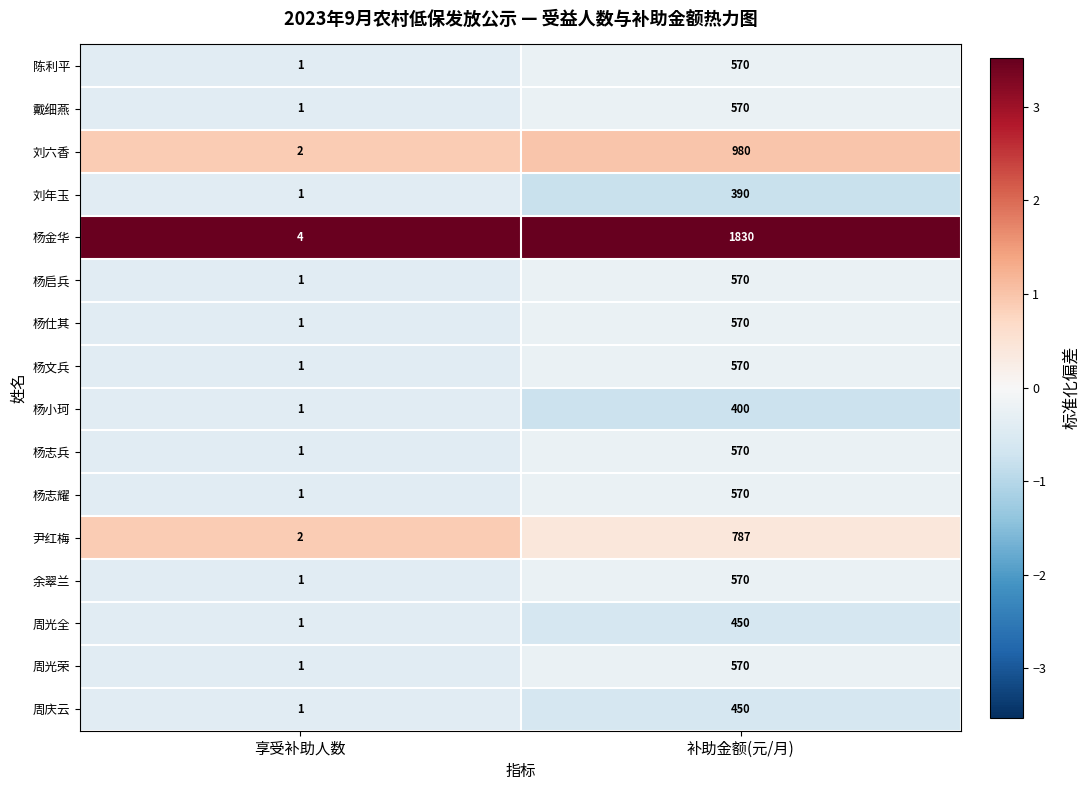

What is the greatest value displayed?

1830